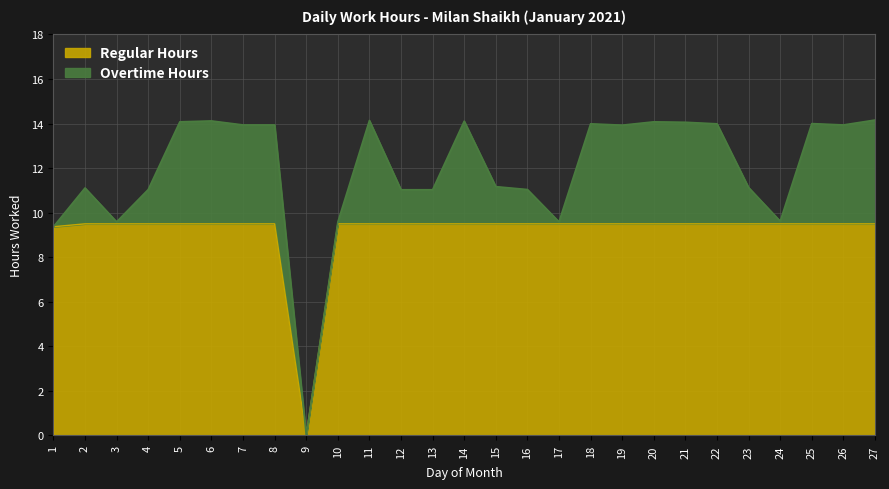

What is the value of the 18th point from the left?

14.0